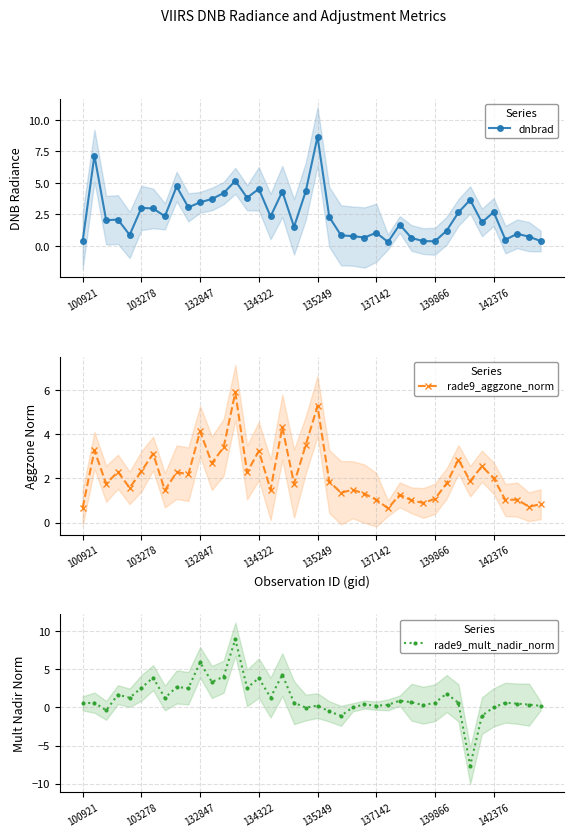

What is the value of the dnbrad point at the 27th from the left?

0.3